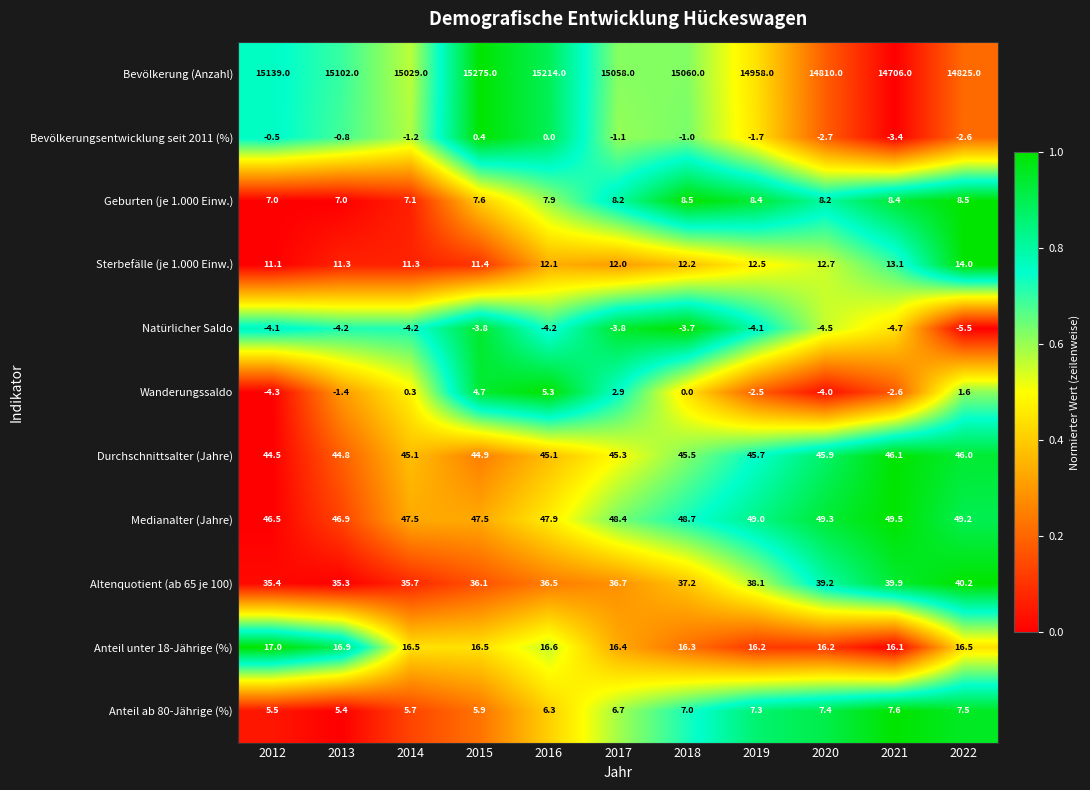

What is the difference between the maximum and minimum values in the Bevölkerung (Anzahl) series?

569.0